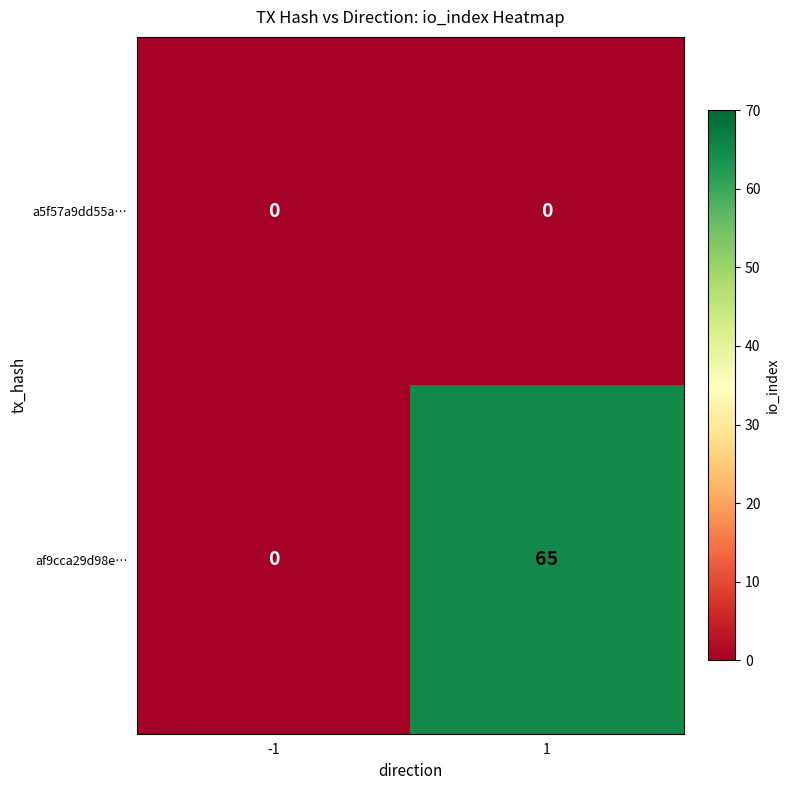

What is the total value across all series at 1?

65